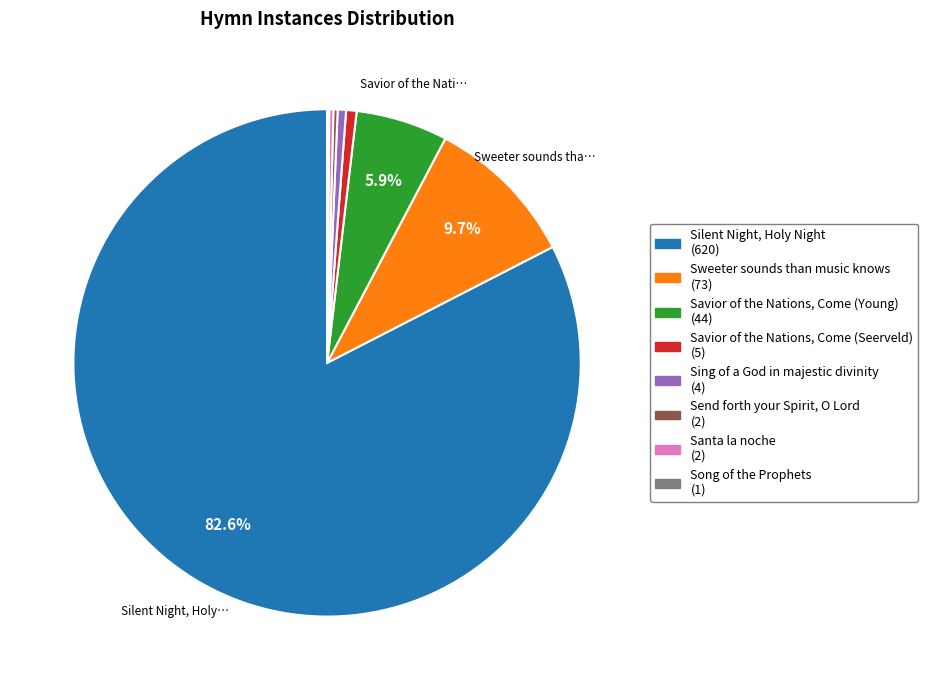

Approximately how many times larger is the value at Sweeter sounds than music knows compared to Sing of a God in majestic divinity?

18.2